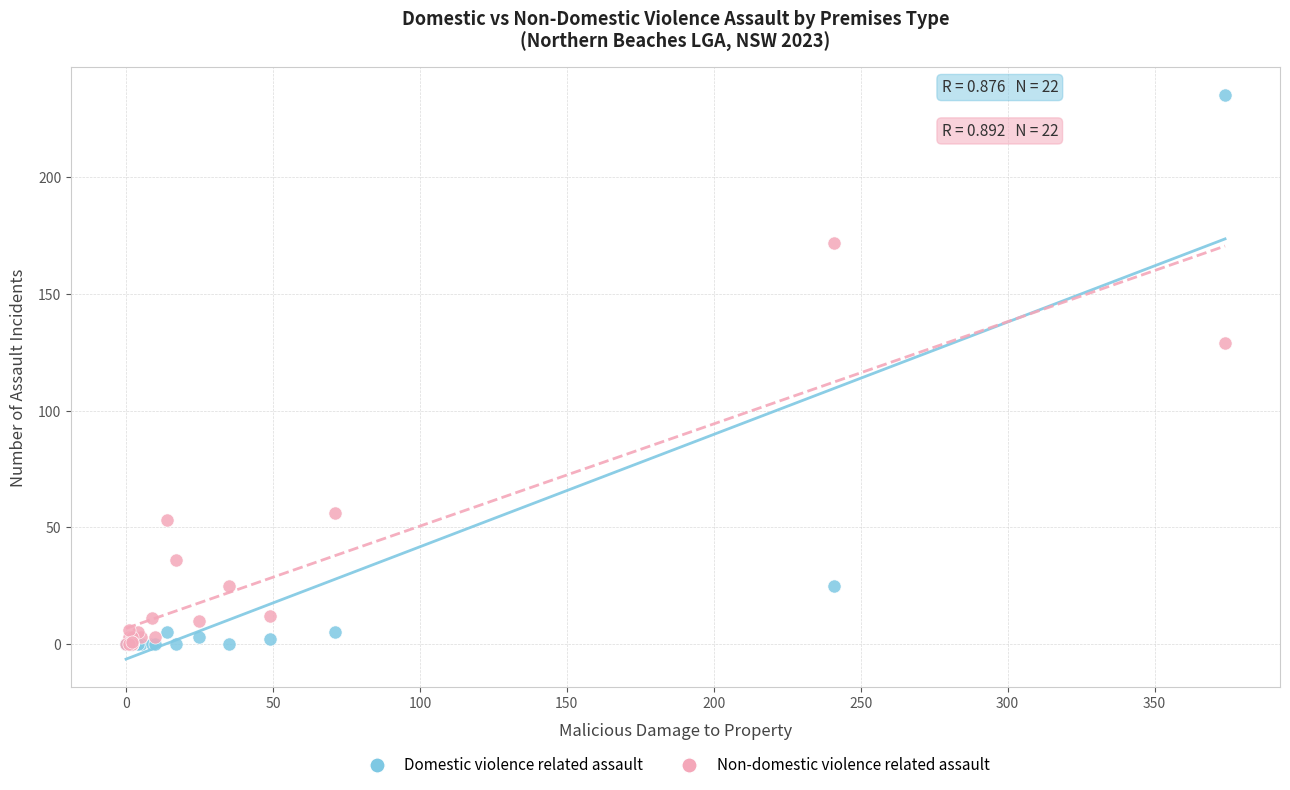

Which series reaches the maximum Y coordinate?

Domestic violence related assault